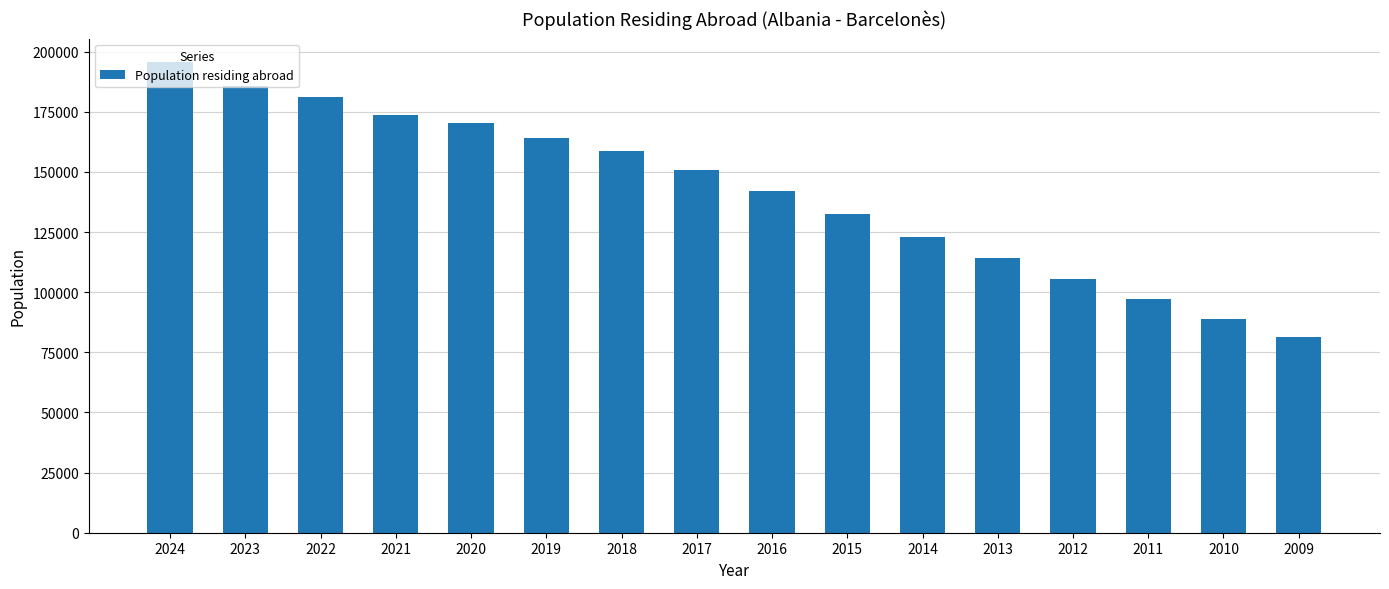

What is the difference between the second highest and minimum values?

104360